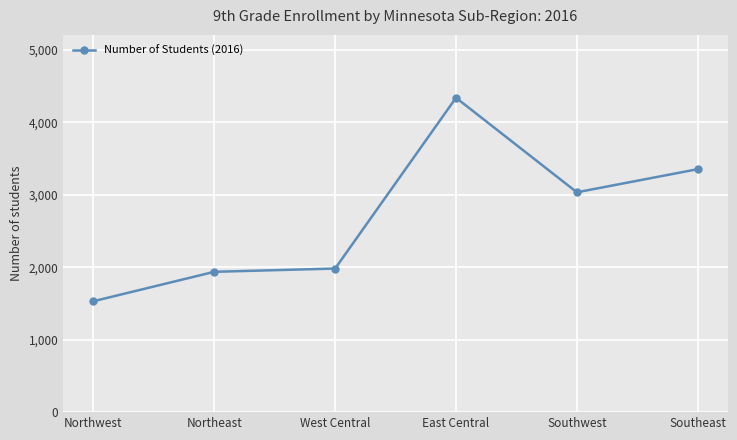

Reading right to left, extract all data points from this chart.

3352	3033	4337	1981	1936	1530